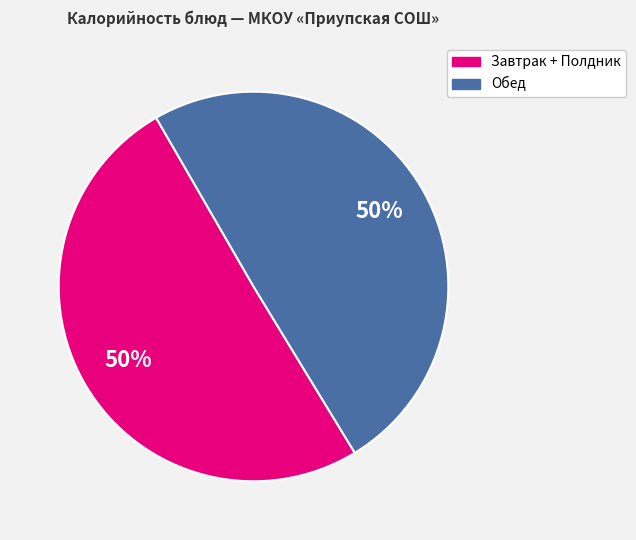

To the nearest percent, what is the average slice percentage?

50%